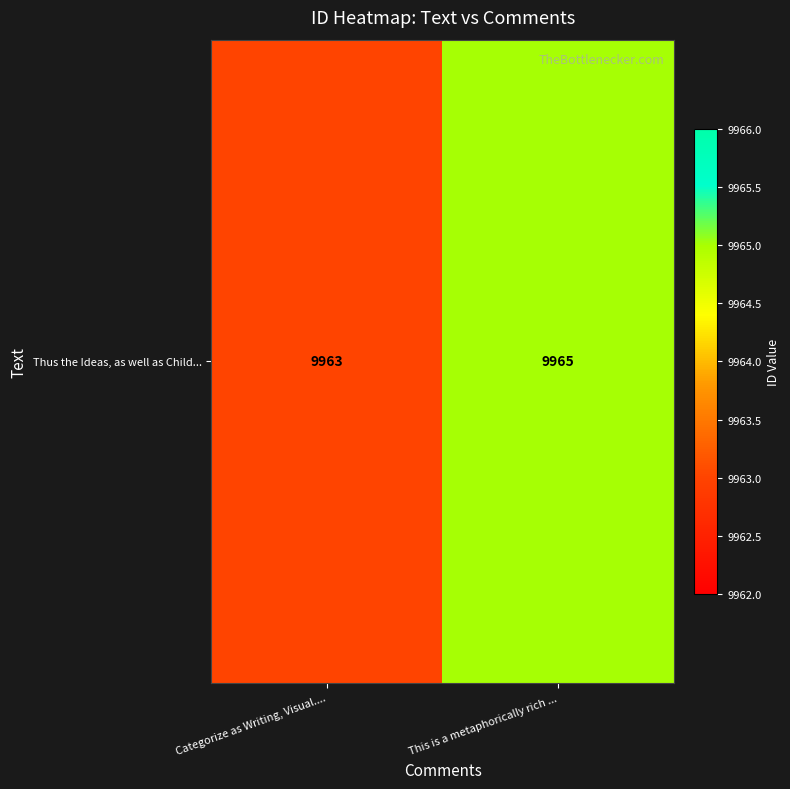

What is the ratio of the value at This is a metaphorically rich ... to the value at Categorize as Writing, Visual....?

1.0